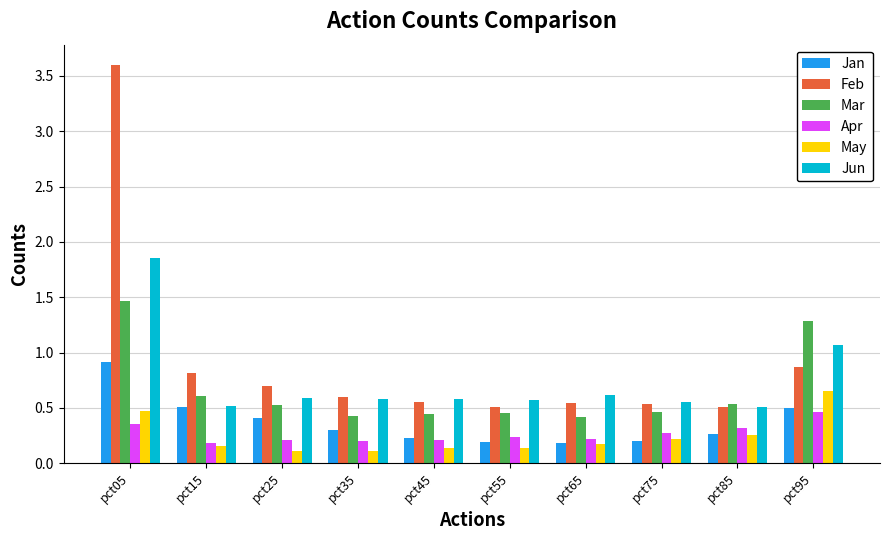

What is the difference between the maximum and minimum values in the Jun series?

1.3